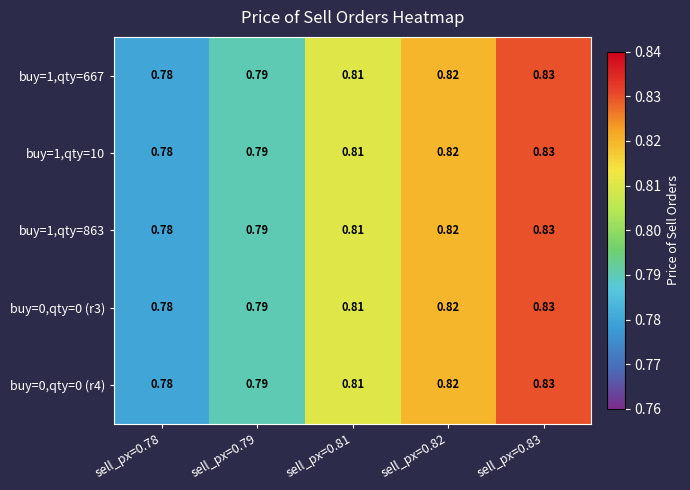

Is the value of buy=0,qty=0 (r4) at sell_px=0.78 greater than the value of buy=1,qty=667 at sell_px=0.83?

No